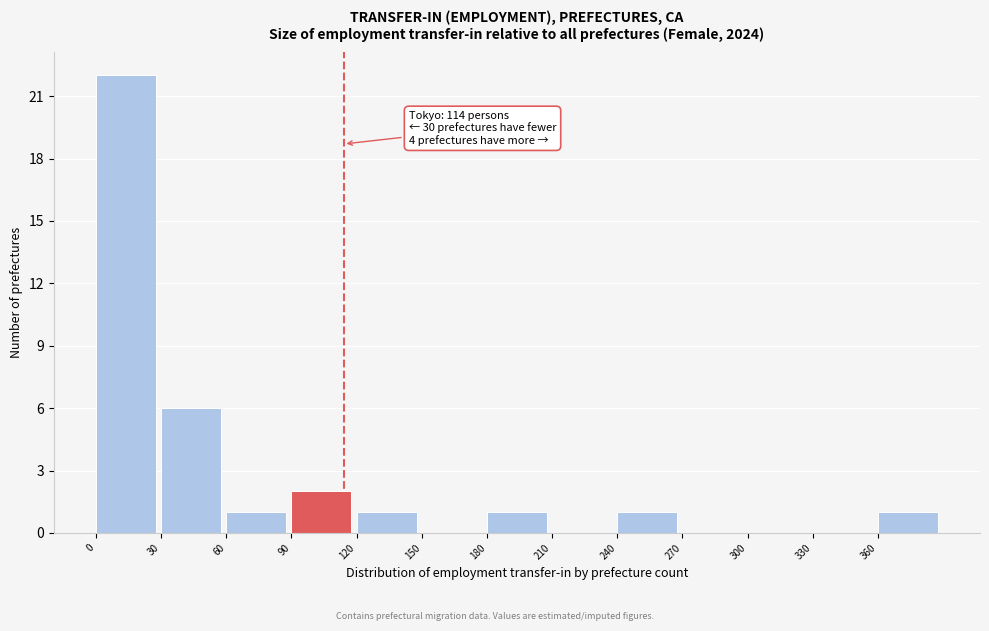

Over which range of the x-axis is the bar tallest?

0 to 30